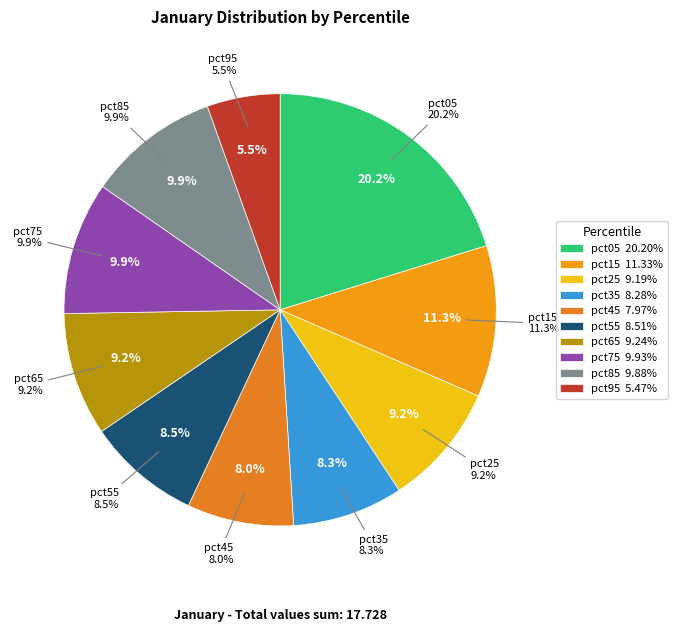

Count the number of slices in the pie.

10